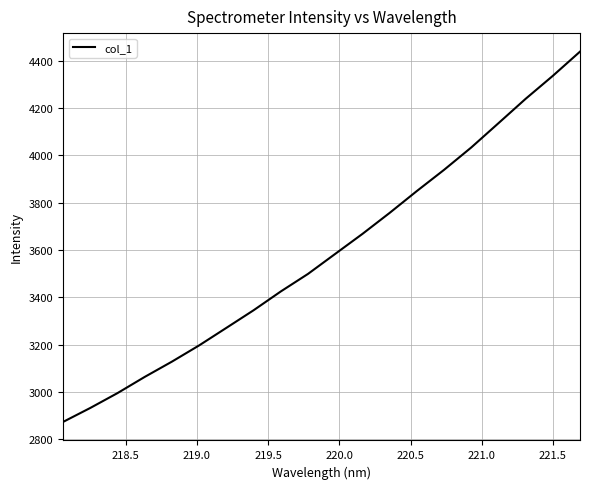

What is the difference between the maximum and minimum values?

1565.1